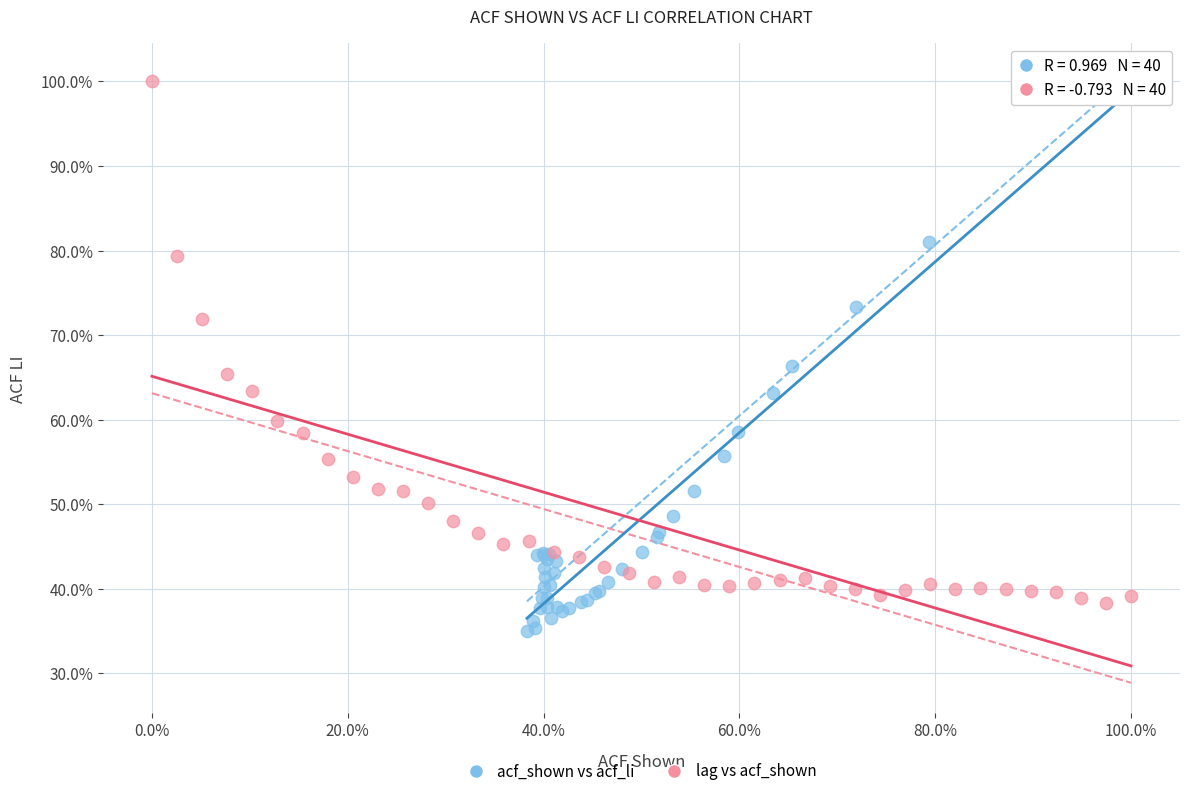

What are all the series names shown in the legend?

acf_shown vs acf_li, lag vs acf_shown